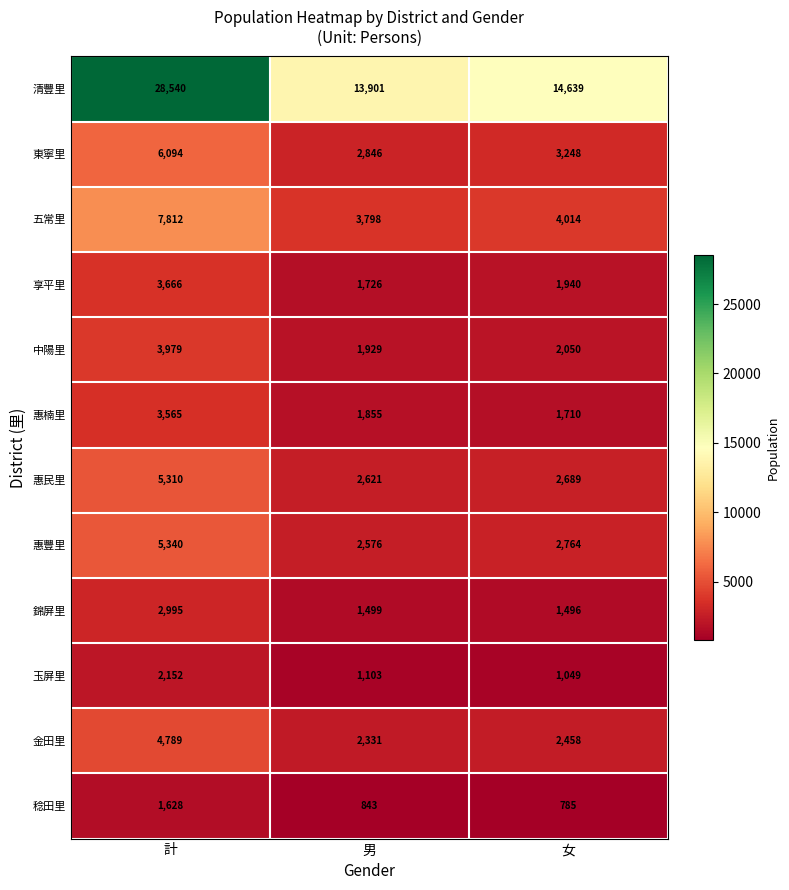

What is the approximate value of 玉屏里 at 男?

1103